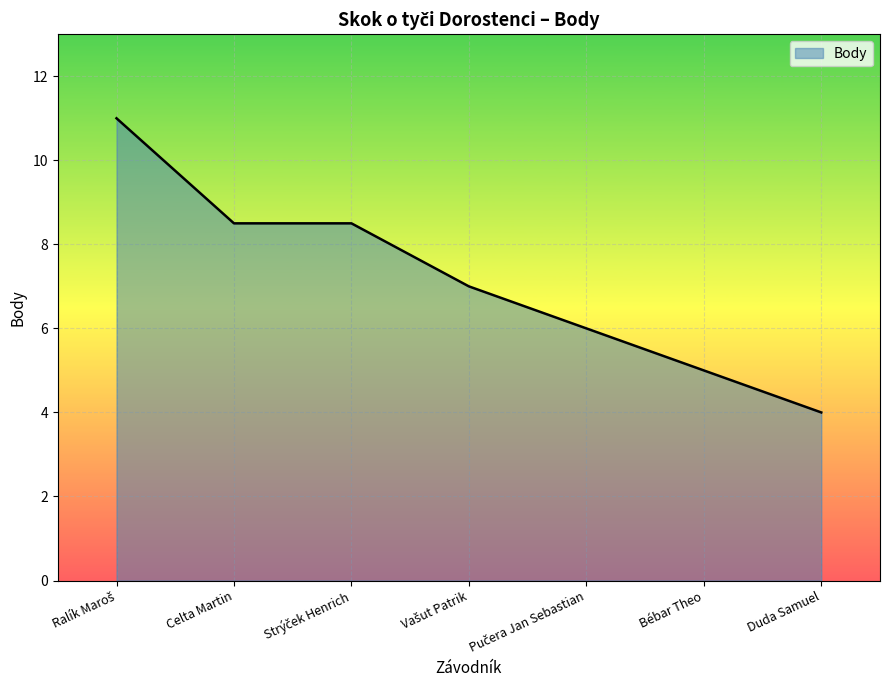

What is the greatest value displayed?

11.0